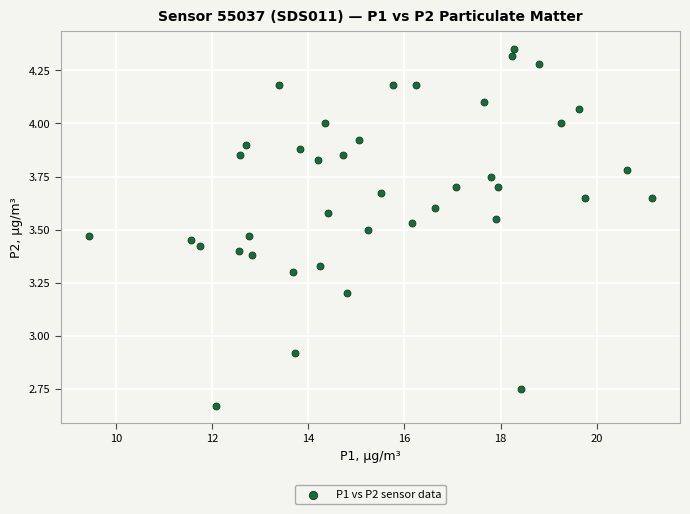

What is the range of Y values (max minus min)?

1.7